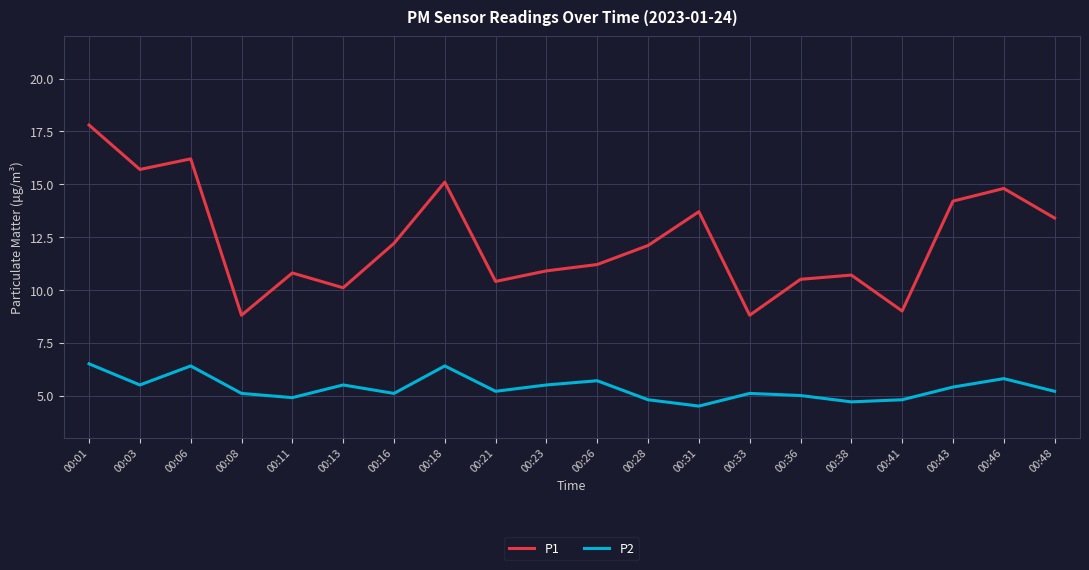

True or false: P2 has more than 2 interior local peaks.

True